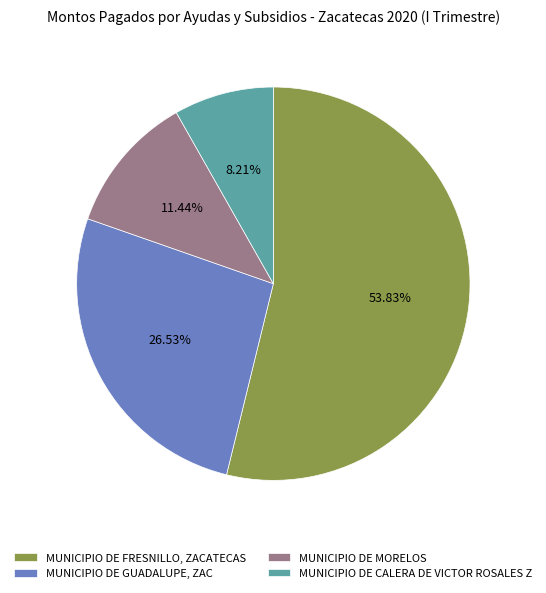

What percentage is the MUNICIPIO DE GUADALUPE, ZAC slice, to the nearest percent?

27%